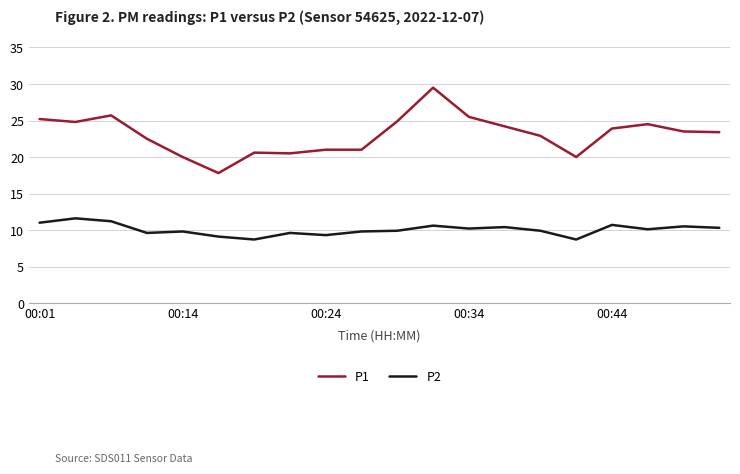

What is the difference between the maximum and minimum values in the P2 series?

2.9